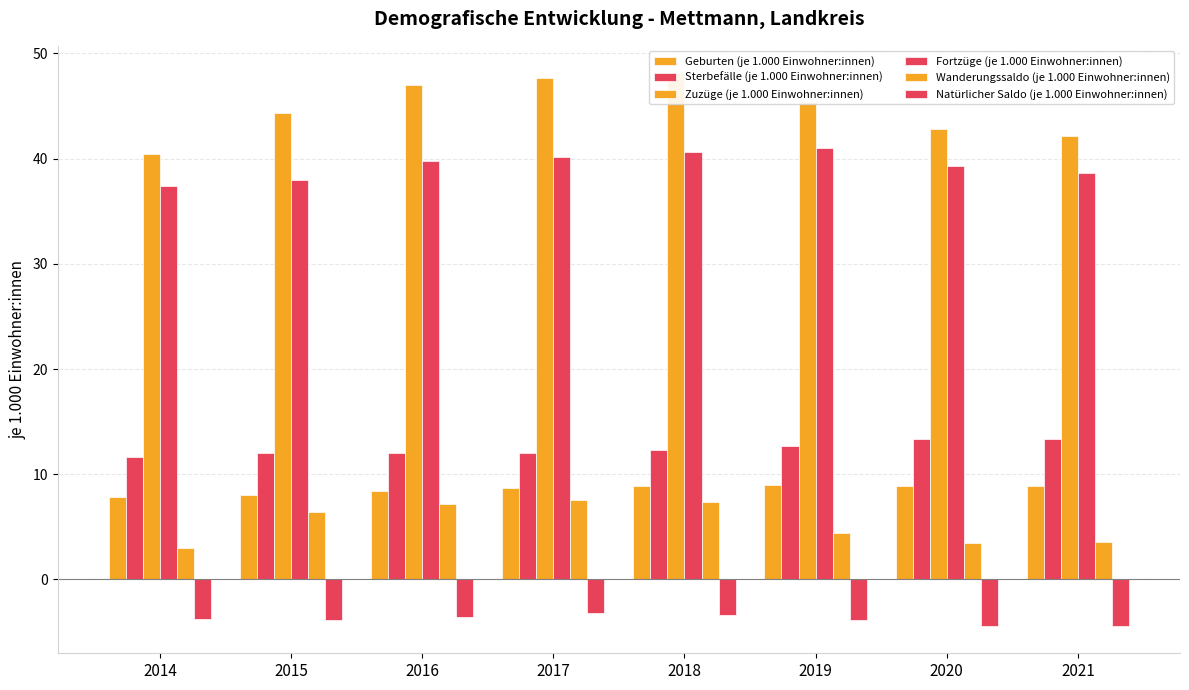

Reading left to right, what are all the values shown in this chart?

Geburten (je 1.000 Einwohner:innen): 7.8	8.0	8.4	8.7	8.9	9.0	8.9	8.9
Sterbefälle (je 1.000 Einwohner:innen): 11.6	12.0	12.0	12.0	12.3	12.7	13.3	13.3
Zuzüge (je 1.000 Einwohner:innen): 40.4	44.3	47.0	47.7	48.1	45.4	42.8	42.2
Fortzüge (je 1.000 Einwohner:innen): 37.4	38.0	39.8	40.2	40.6	41.0	39.3	38.6
Wanderungssaldo (je 1.000 Einwohner:innen): 3.0	6.4	7.2	7.5	7.4	4.4	3.5	3.6
Natürlicher Saldo (je 1.000 Einwohner:innen): -3.8	-3.9	-3.6	-3.2	-3.4	-3.9	-4.4	-4.4